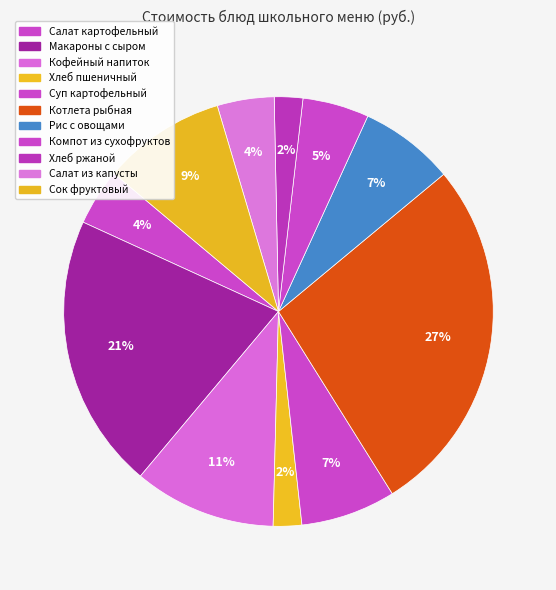

Is there a majority slice in this chart?

No